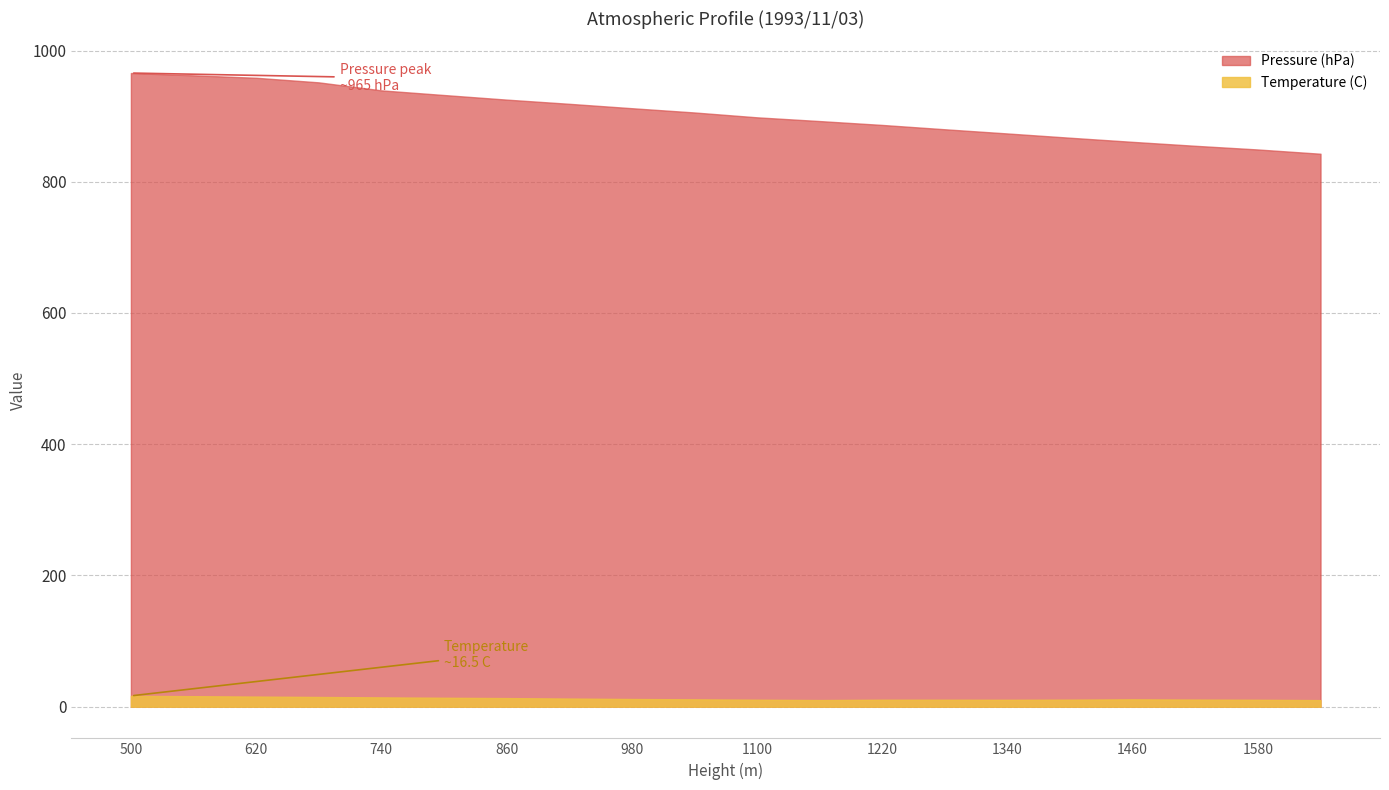

List the series in order of their peak value, lowest first.

Temperature (C), Pressure (hPa)